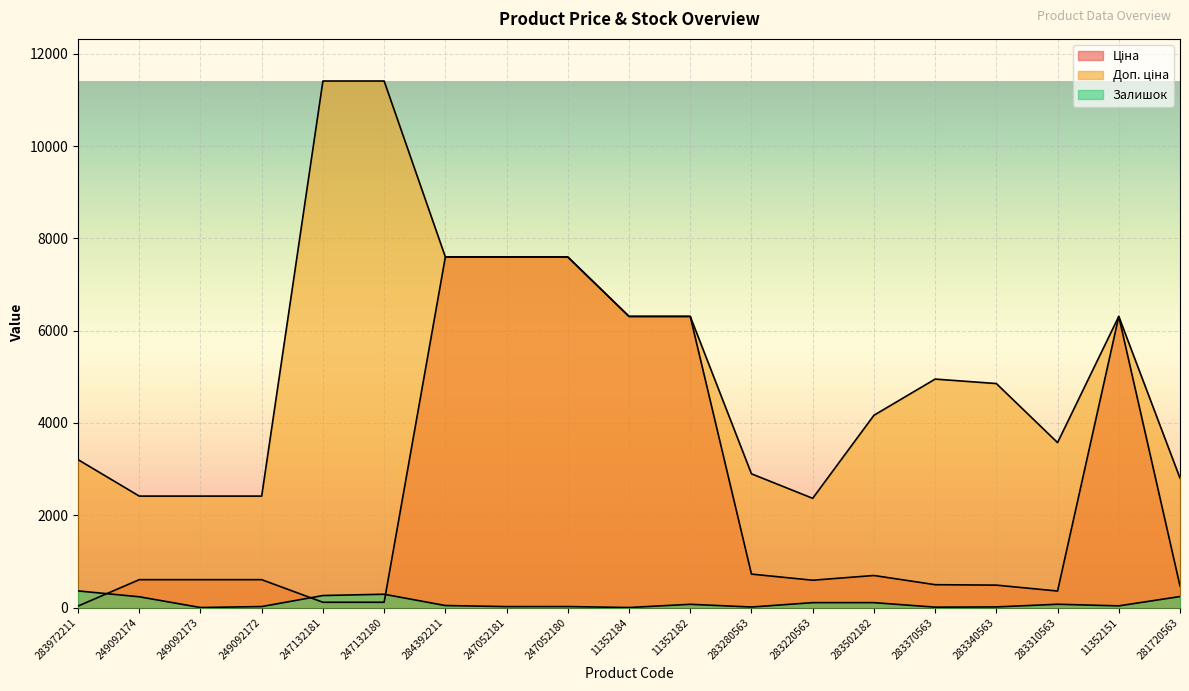

How many values in the Залишок series exceed 43?

9